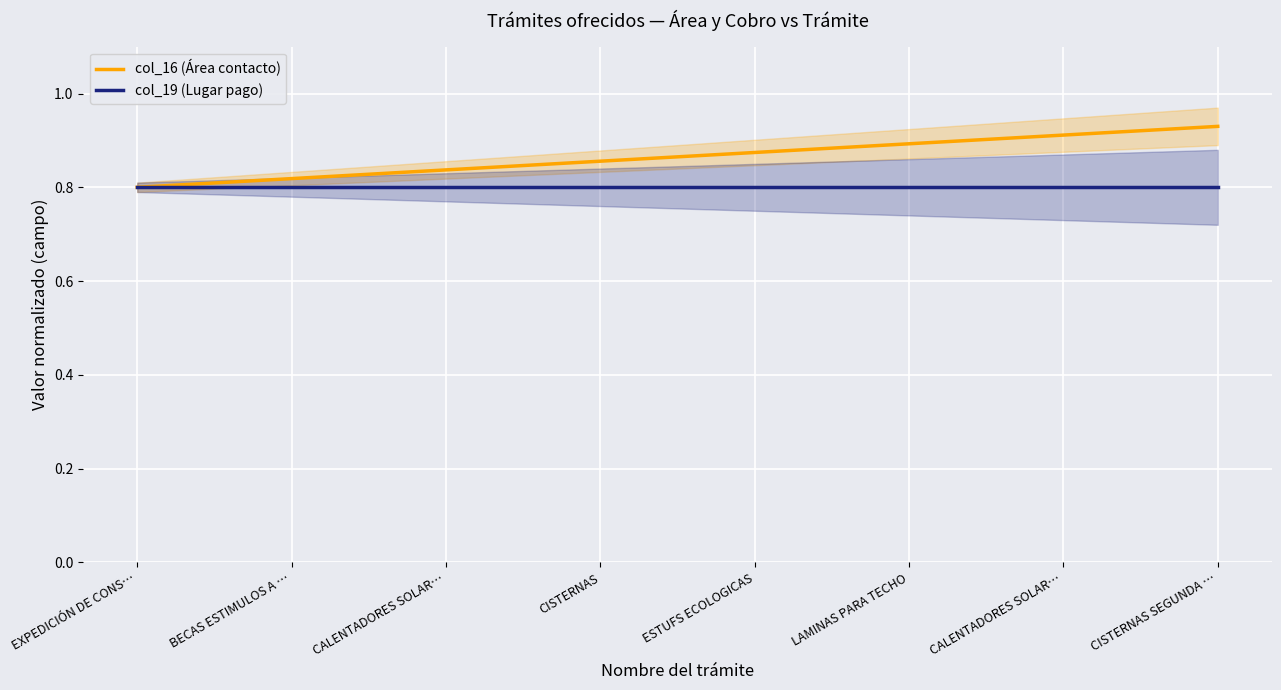

Reading left to right, list all the values displayed in this chart.

col_16 (Área contacto): 0.8	0.8	0.8	0.9	0.9	0.9	0.9	0.9
col_19 (Lugar pago): 0.8	0.8	0.8	0.8	0.8	0.8	0.8	0.8